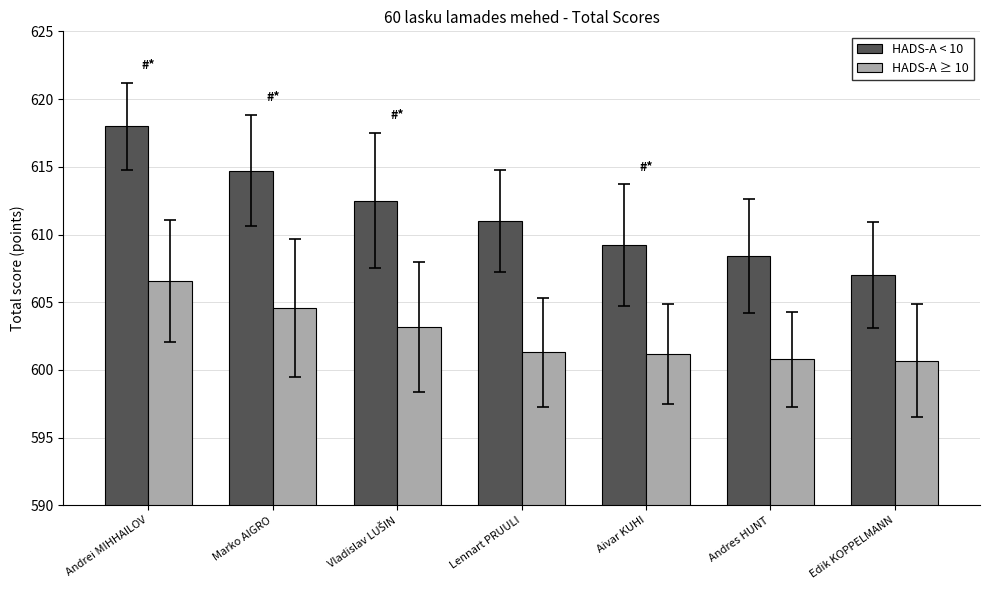

Which series has the largest total across all categories?

HADS-A < 10